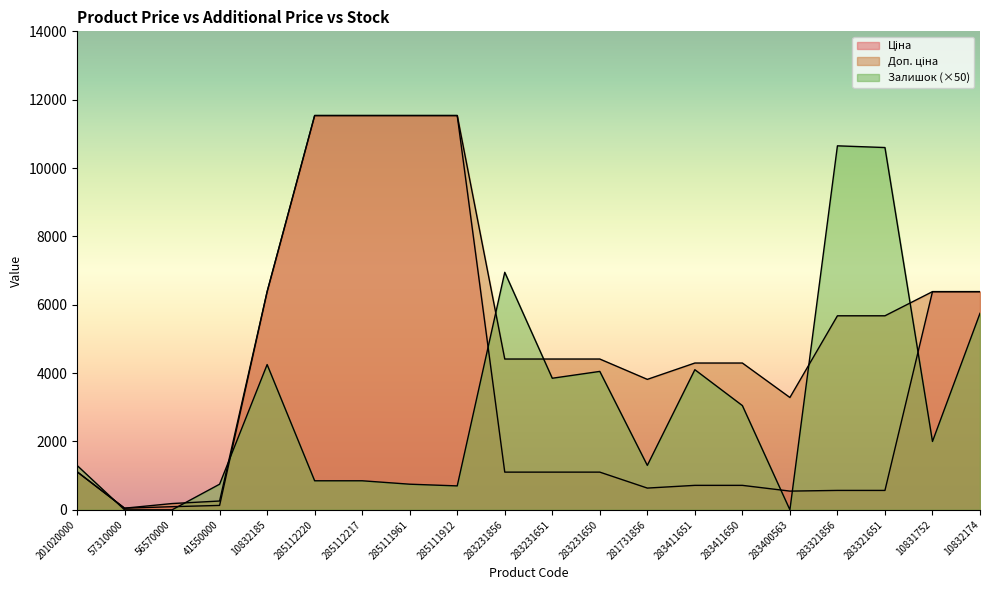

At 10831752, list the series in order from smallest to largest.

Залишок, Ціна, Доп. ціна